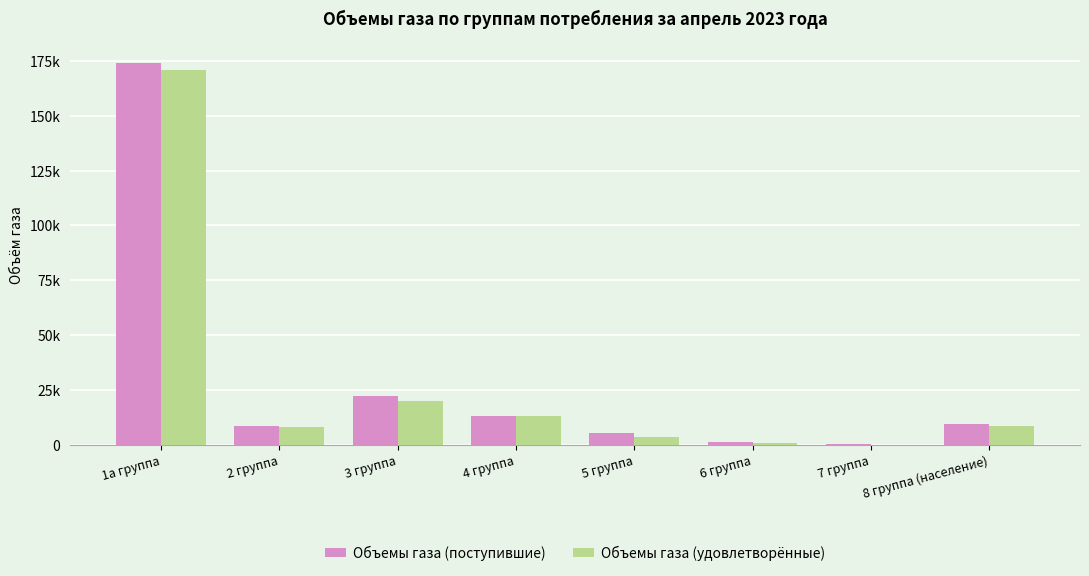

Are the bars horizontal?

No